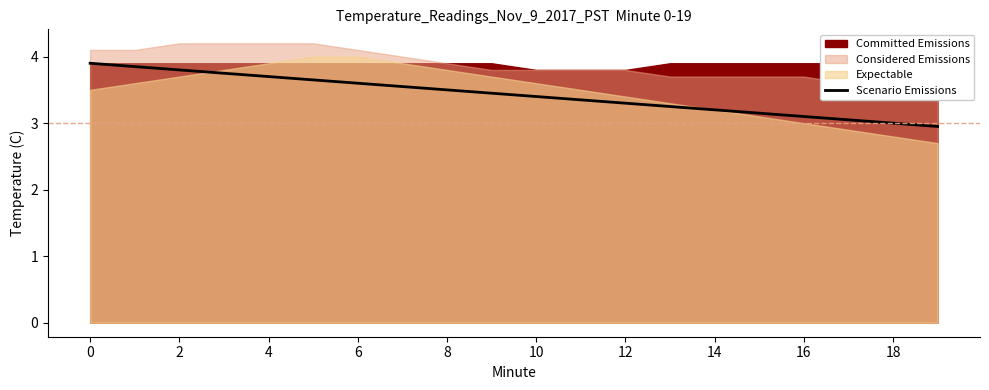

Reading right to left, transcribe all the data shown in this chart.

3.0	3.0	3.0	3.1	3.1	3.2	3.2	3.3	3.4	3.4	3.5	3.5	3.5	3.6	3.6	3.7	3.8	3.8	3.9	3.9